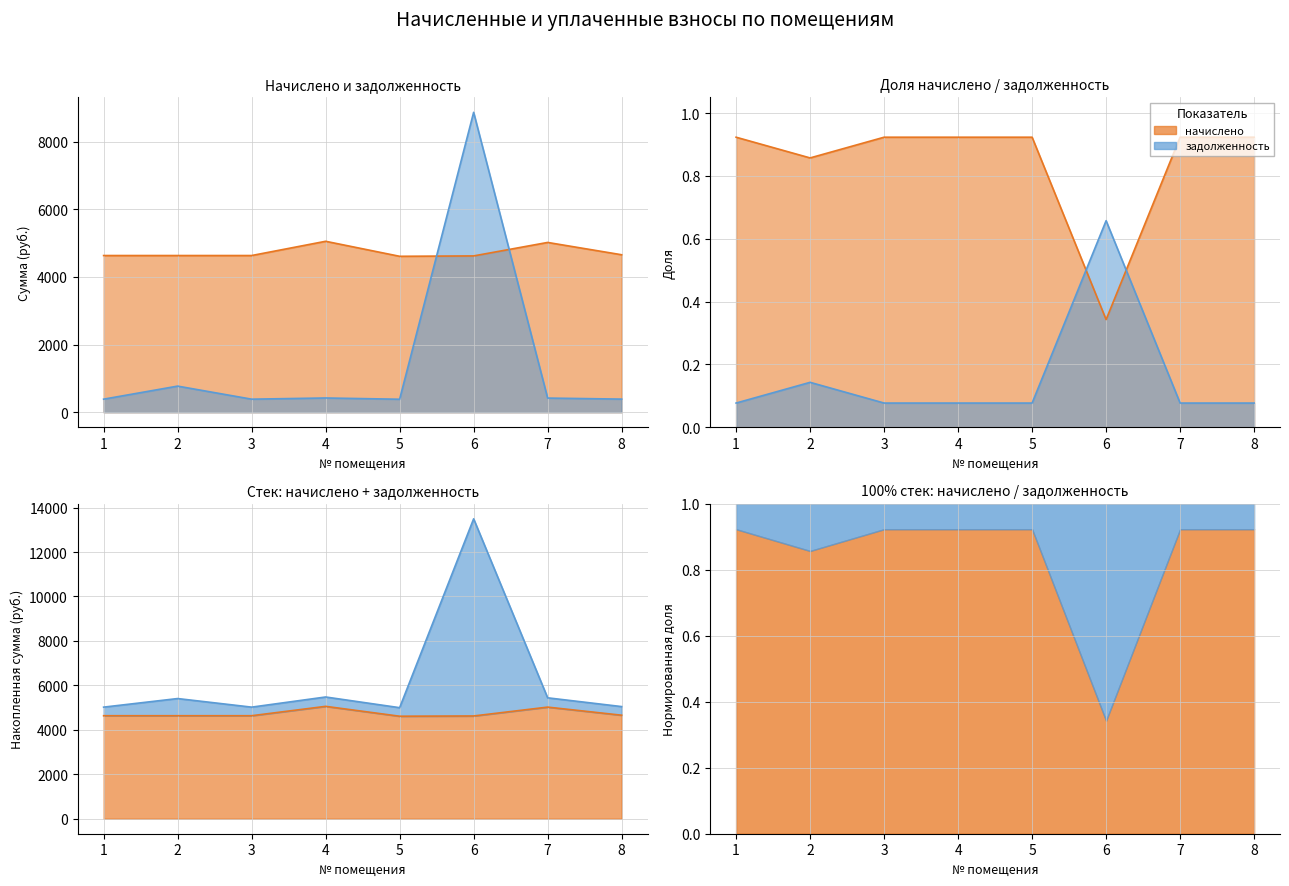

Where is the first local minimum for задолженность?

3